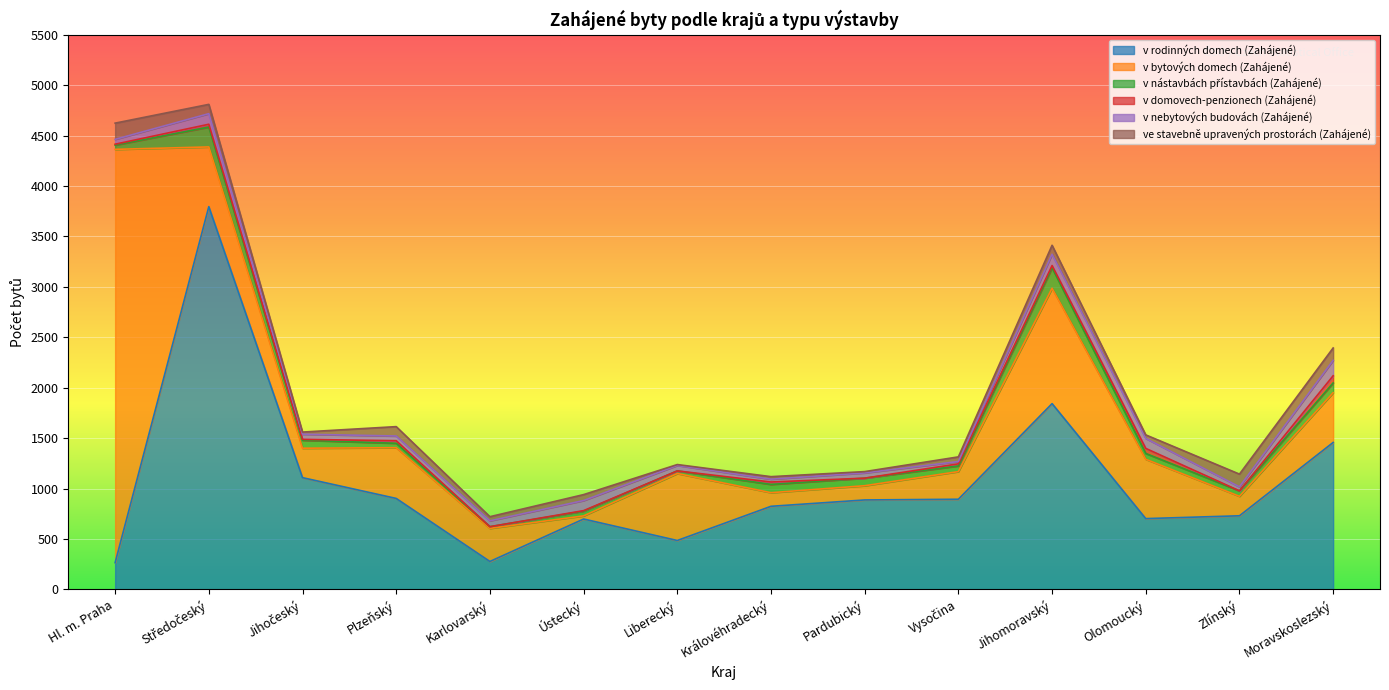

Read the v bytových domech (Zahájené) value at Zlínský.

193